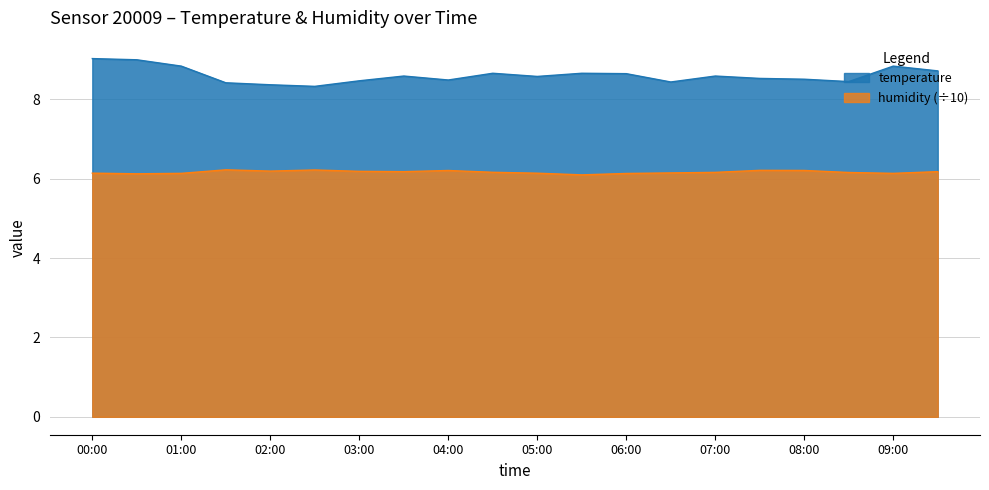

Rank the series by their average value, from lowest to highest.

humidity (÷10), temperature